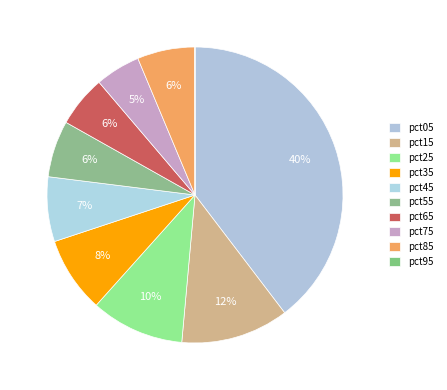

Approximately how many times larger is the value at pct85 compared to pct05?

0.2